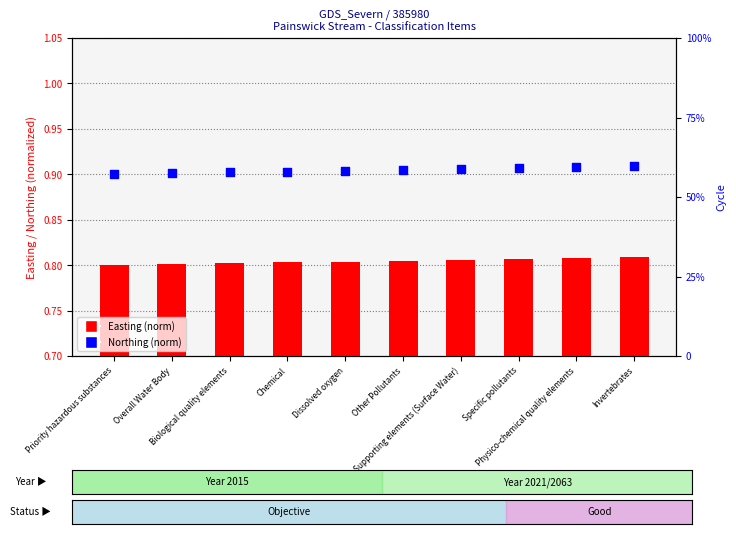

Is the value of Easting (norm) at Biological quality elements greater than the value of Northing (norm) at Overall Water Body?

No